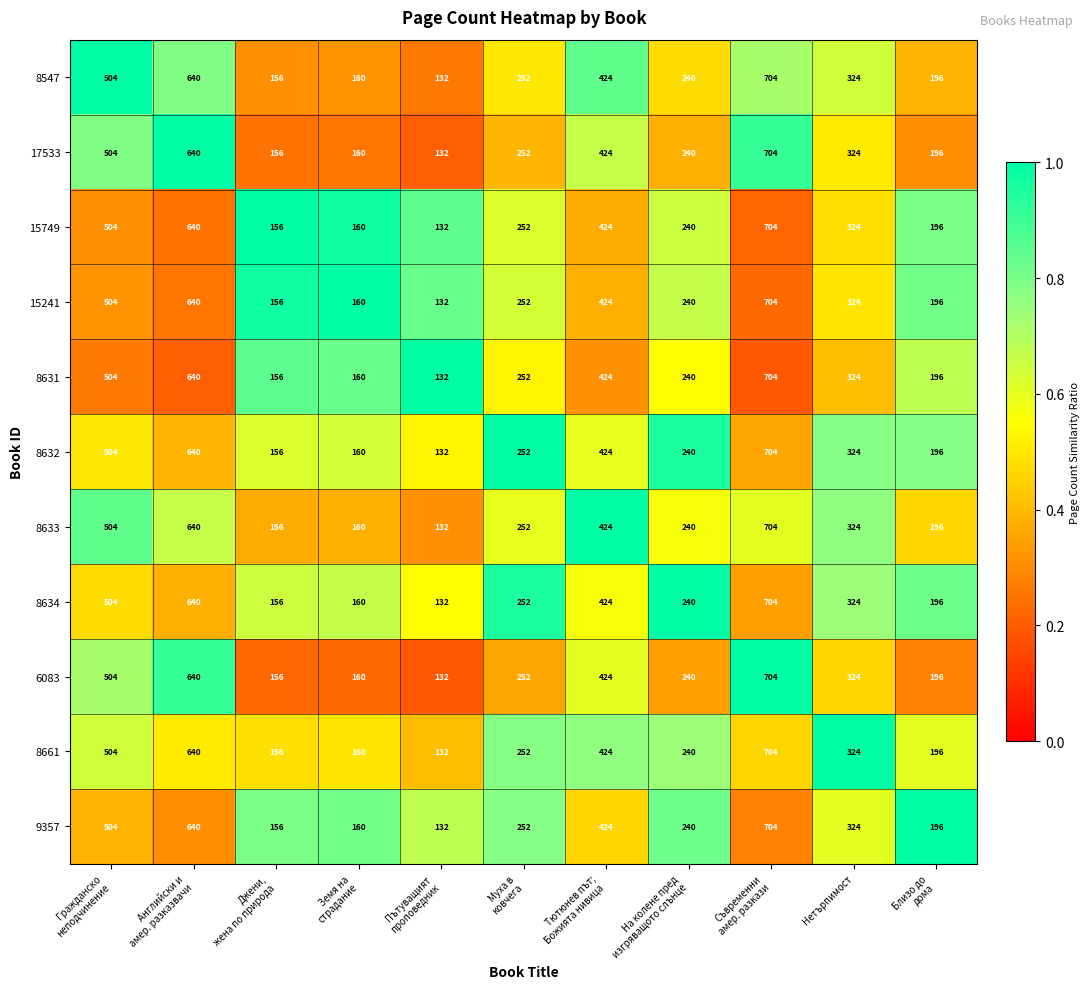

What is the maximum value shown in the chart?

704